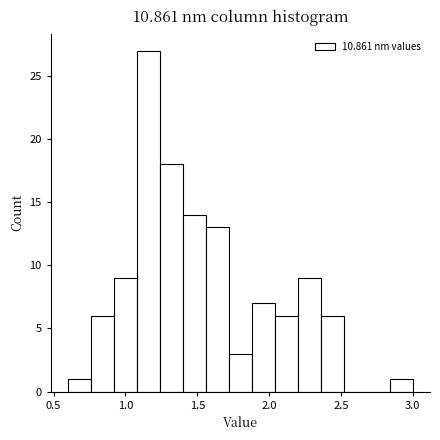

Around what value on the x-axis is the tallest bar? Give the approximate position of its centre, as read against the axis.

1.15